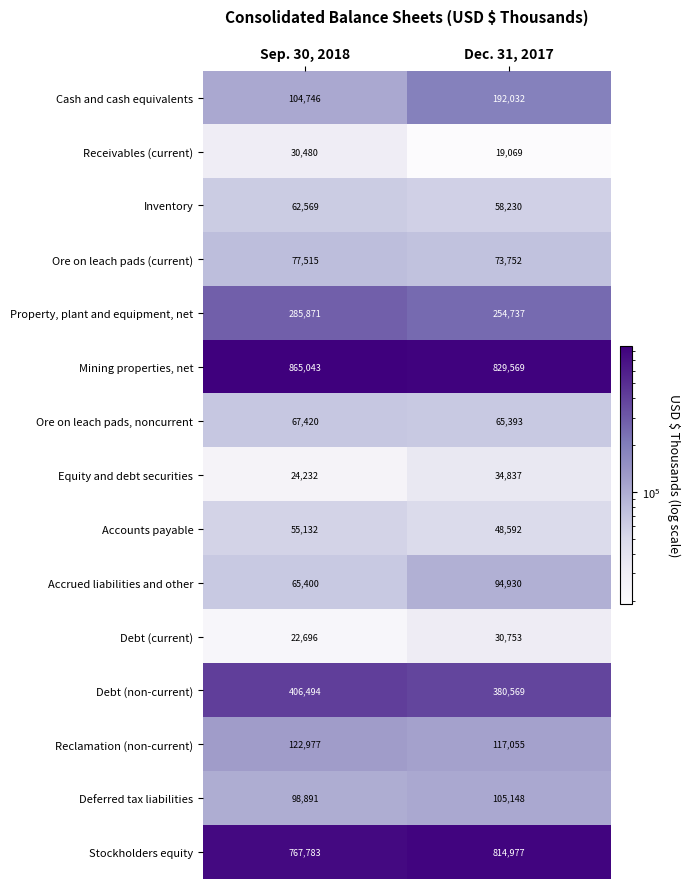

What is the spread (max minus min) of values at Sep. 30, 2018?

842347